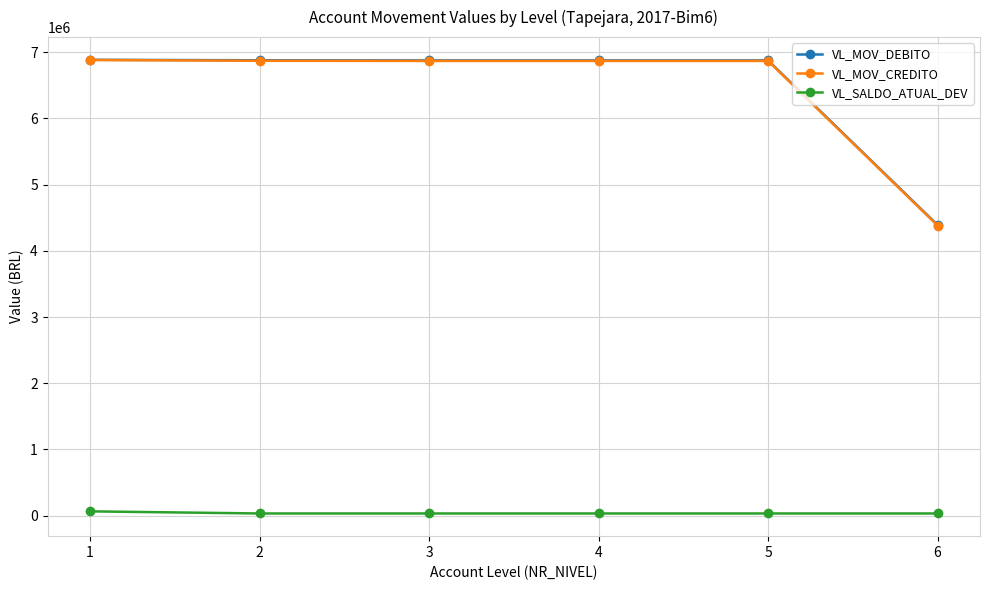

How many data points does each series have?

6